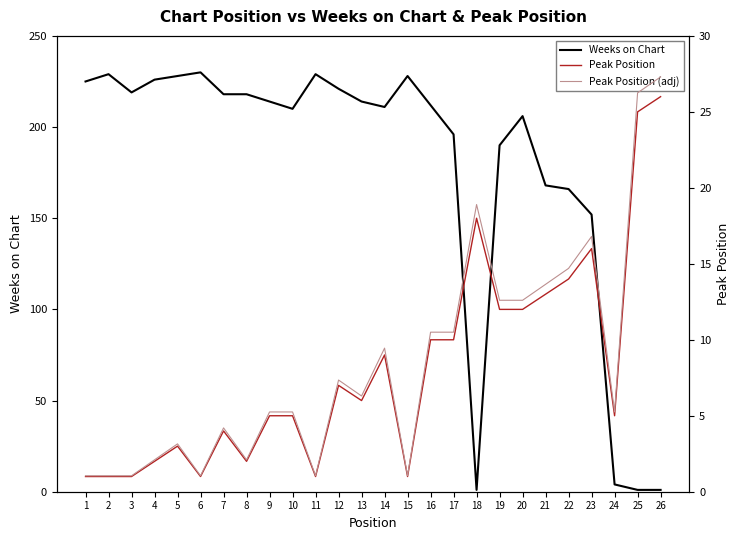

True or false: Peak Position (adj) has a value of 1.7 at 3.

False